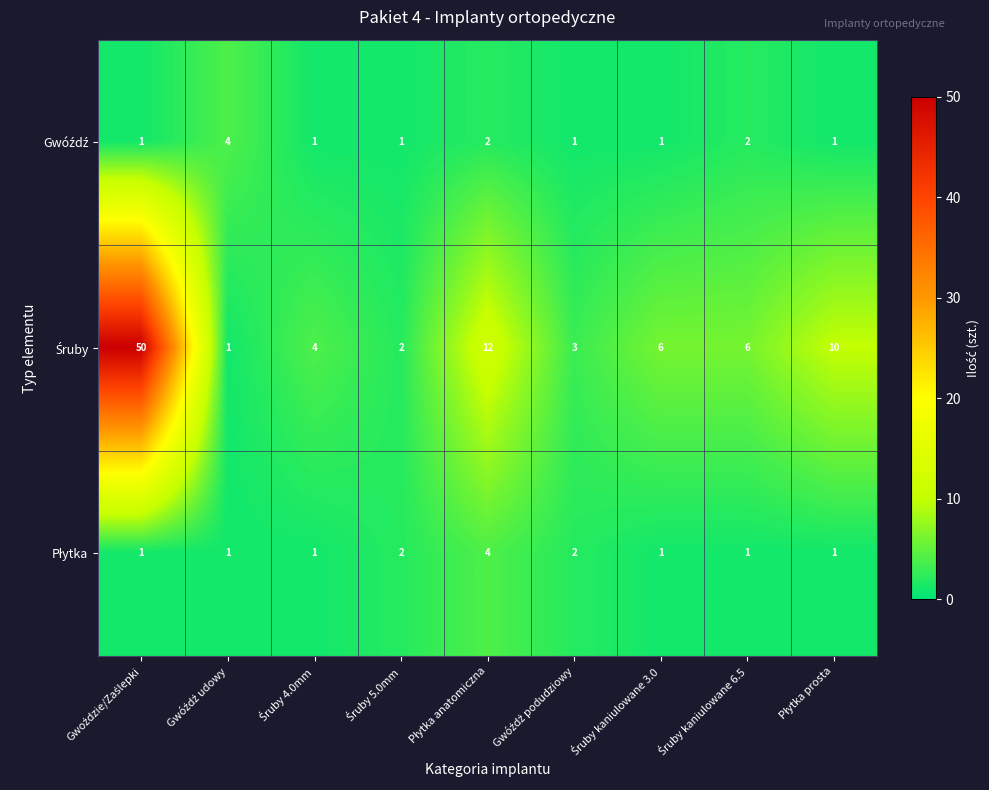

Which series changed the most between Śruby 5.0mm and Gwóźdź podudziowy?

Śruby